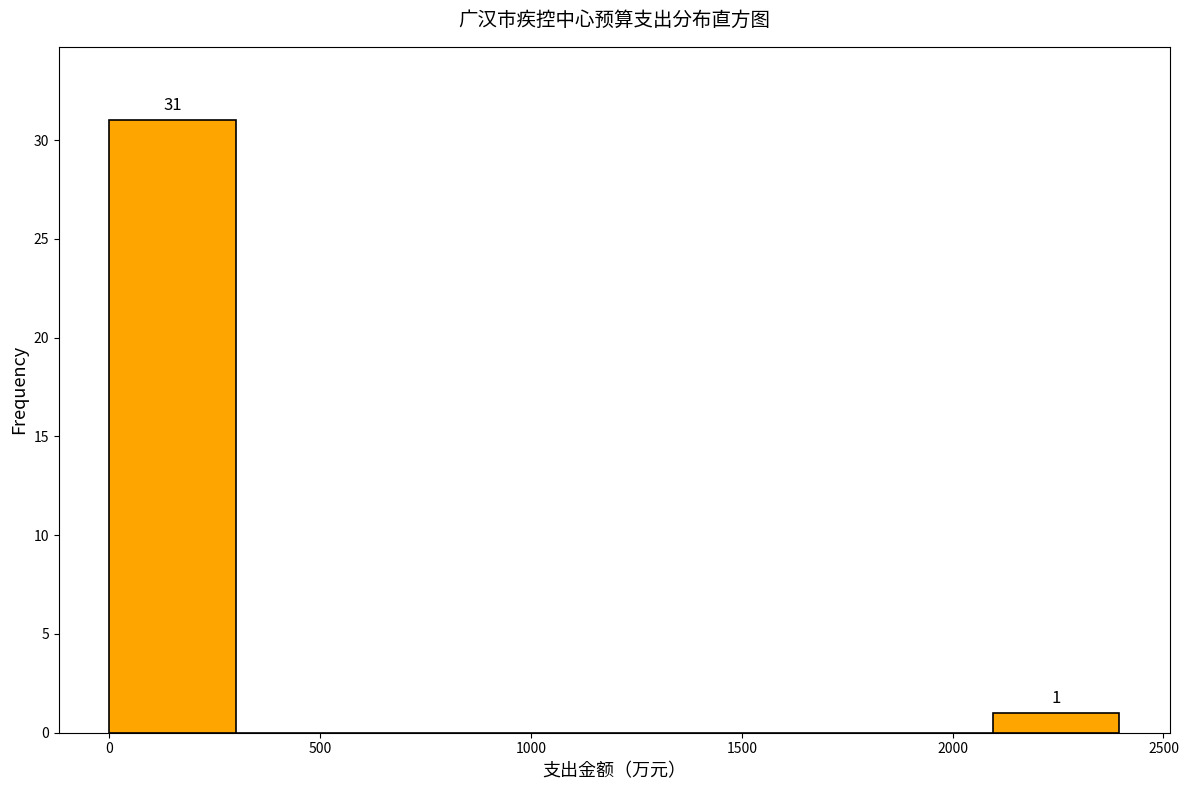

Which range on the x-axis has the tallest bar?

0 to 300